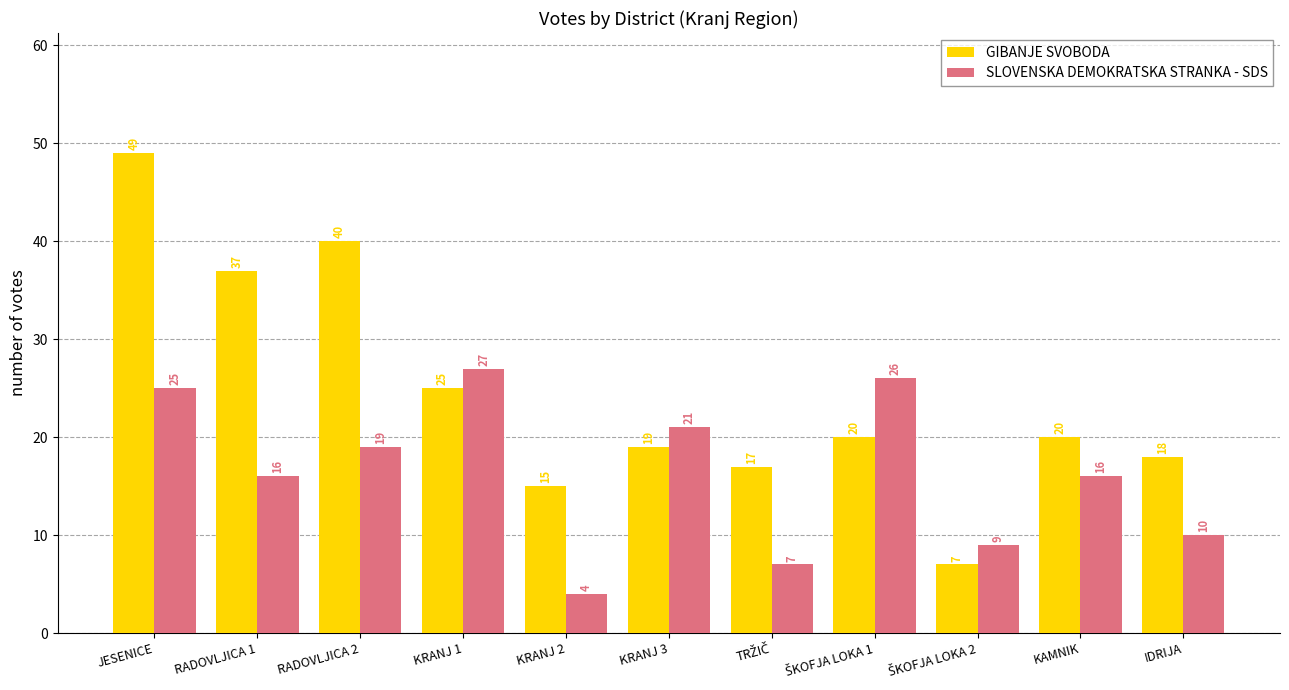

Reading right to left, list all the values displayed in this chart.

GIBANJE SVOBODA: 18	20	7	20	17	19	15	25	40	37	49
SLOVENSKA DEMOKRATSKA STRANKA - SDS: 10	16	9	26	7	21	4	27	19	16	25